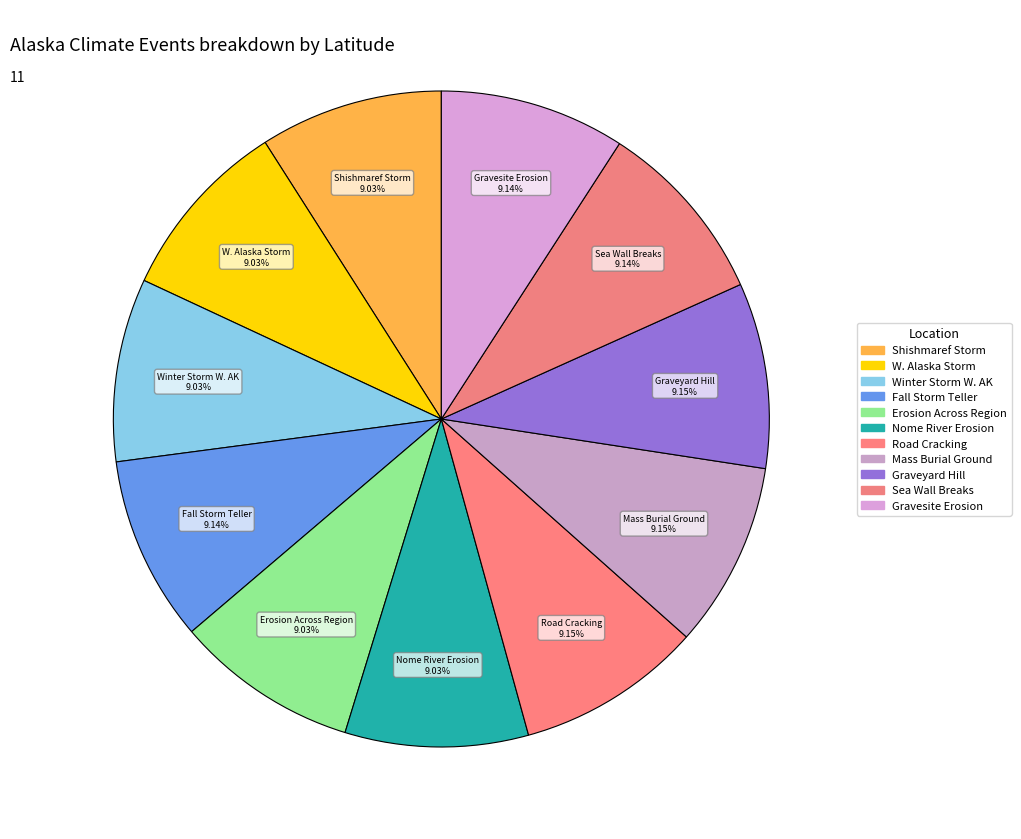

Is there a majority slice in this chart?

No